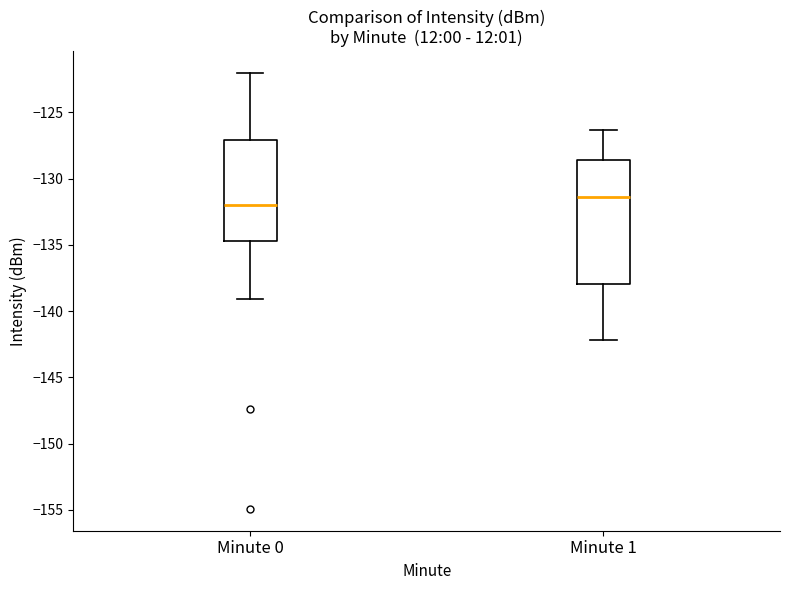

Which box's median line is the lowest?

Minute 0